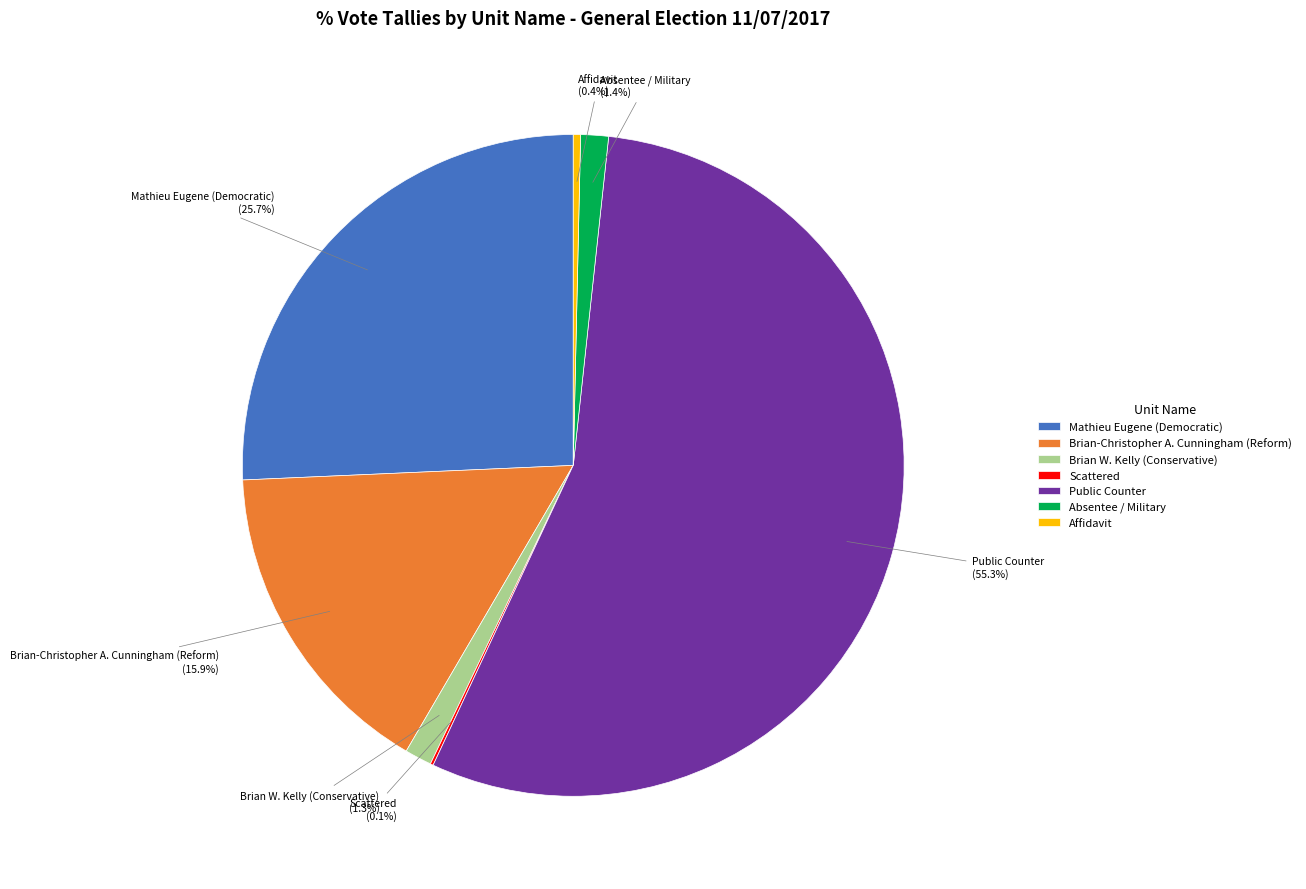

Which category has the biggest portion of the pie?

Public Counter